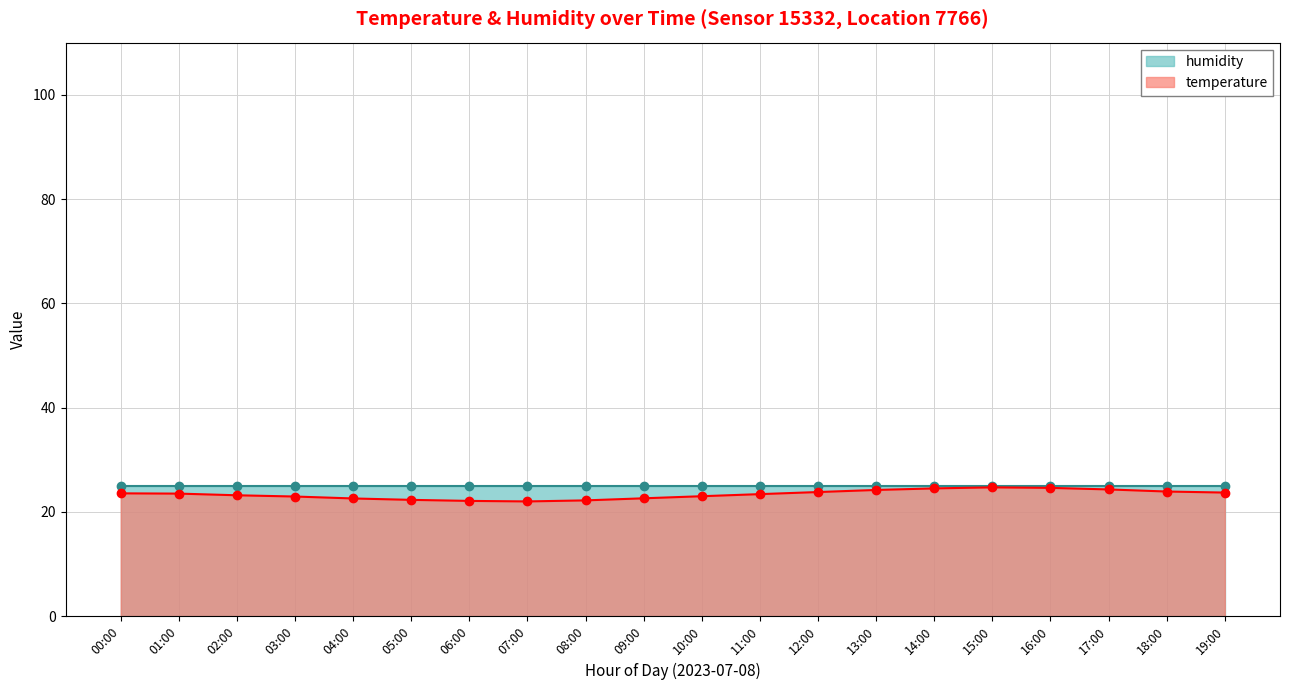

List the labels in order of value, smallest first.

07:00, 06:00, 08:00, 05:00, 04:00, 09:00, 03:00, 10:00, 02:00, 11:00, 01:00, 00:00, 19:00, 12:00, 18:00, 13:00, 17:00, 14:00, 16:00, 15:00